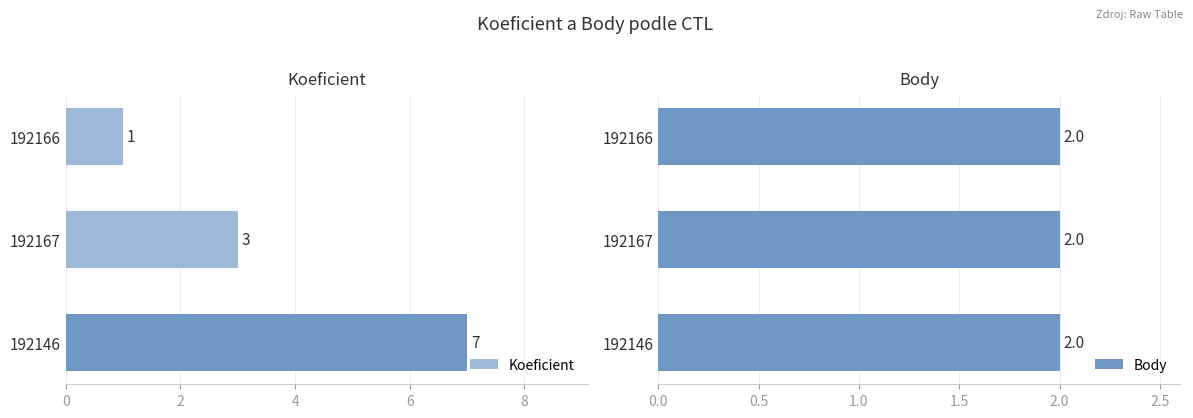

The Koeficient series shows 7 at 192146. True or false?

True